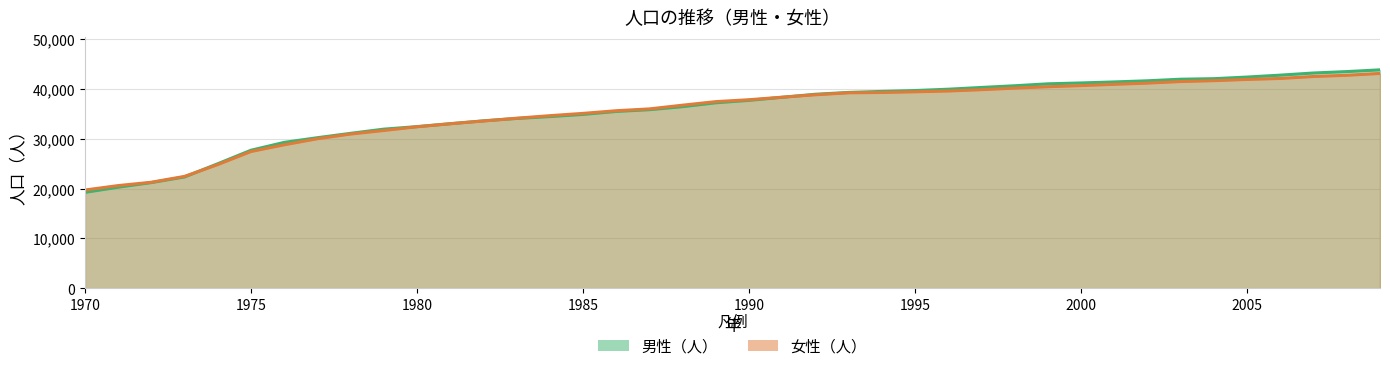

Does the chart display data point markers on the line(s)?

No